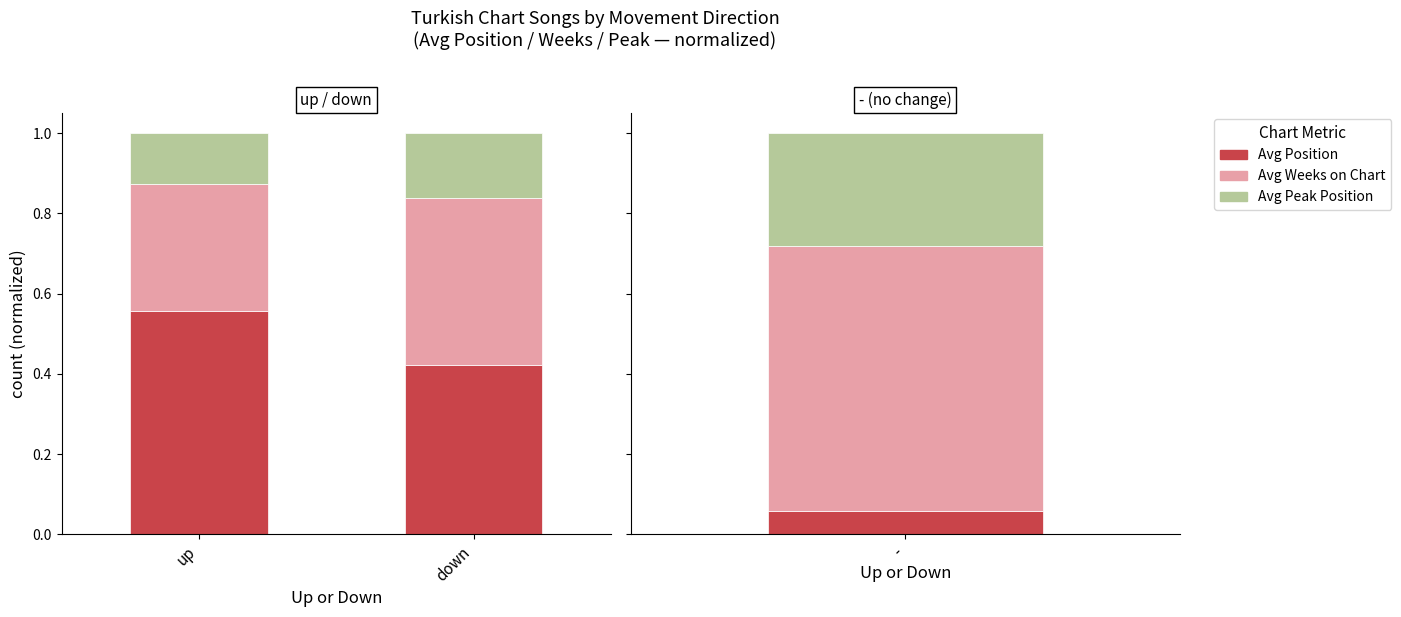

Between up and down, which series saw the biggest shift?

Avg Position